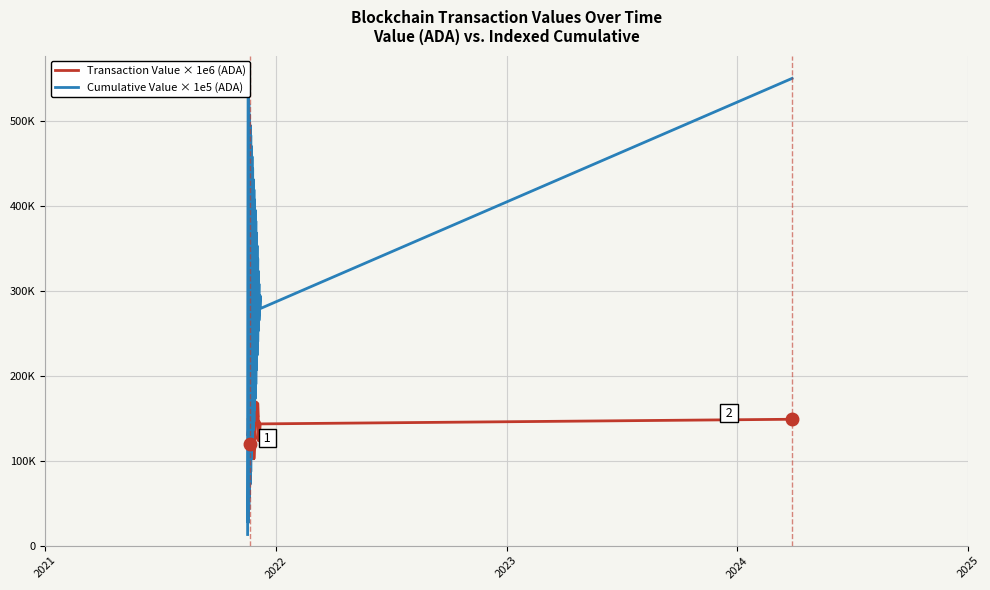

What is the minimum value shown in the chart?

13075.1